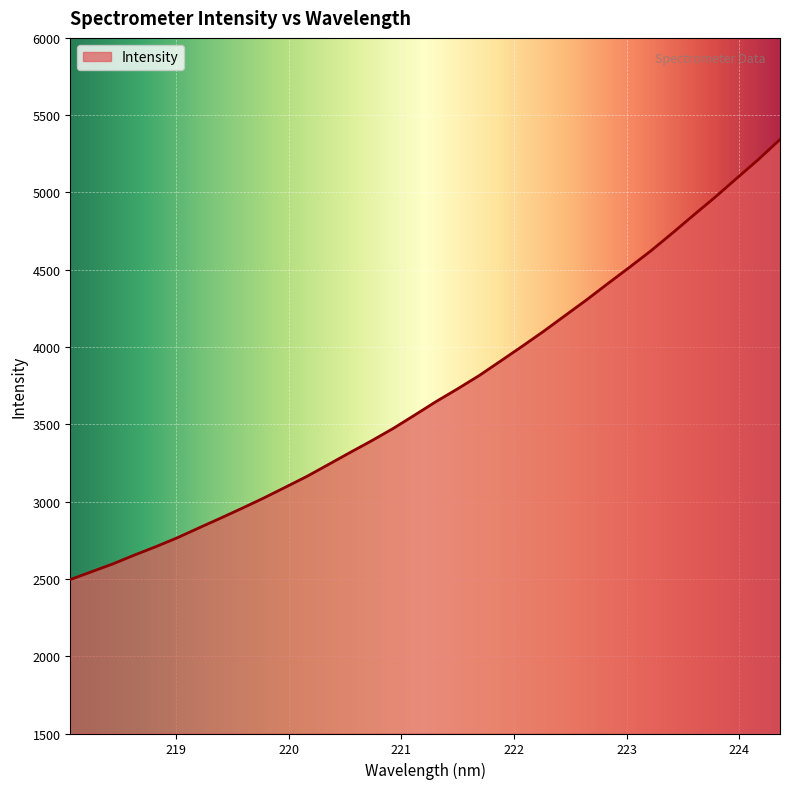

What is the maximum value shown in the chart?

5342.7